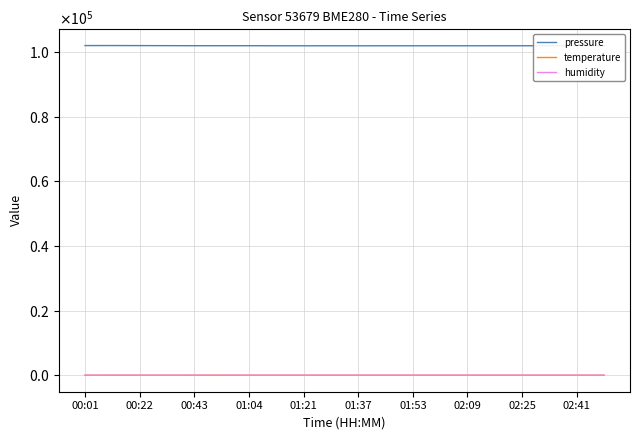

What is the sum of all humidity values?

743.5